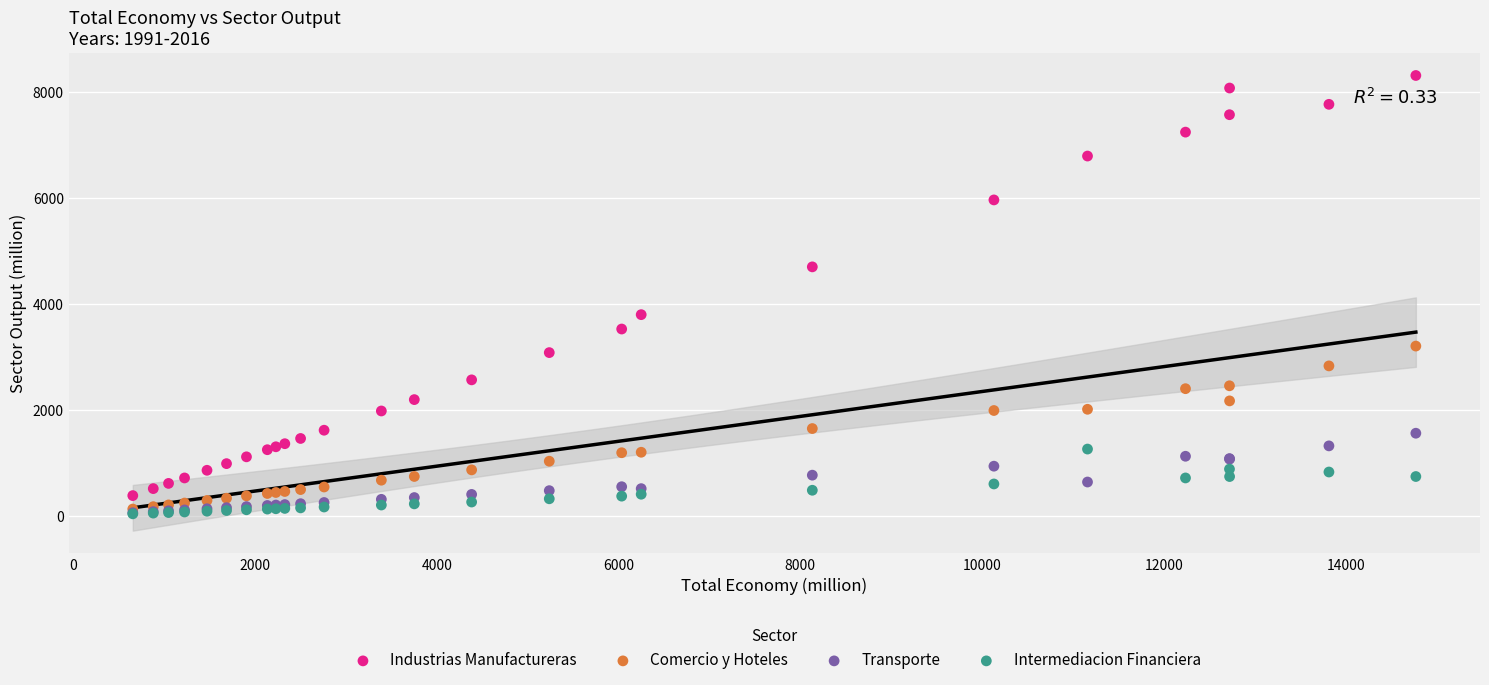

Across all series, what Y value is closest to 4178?

3801.4